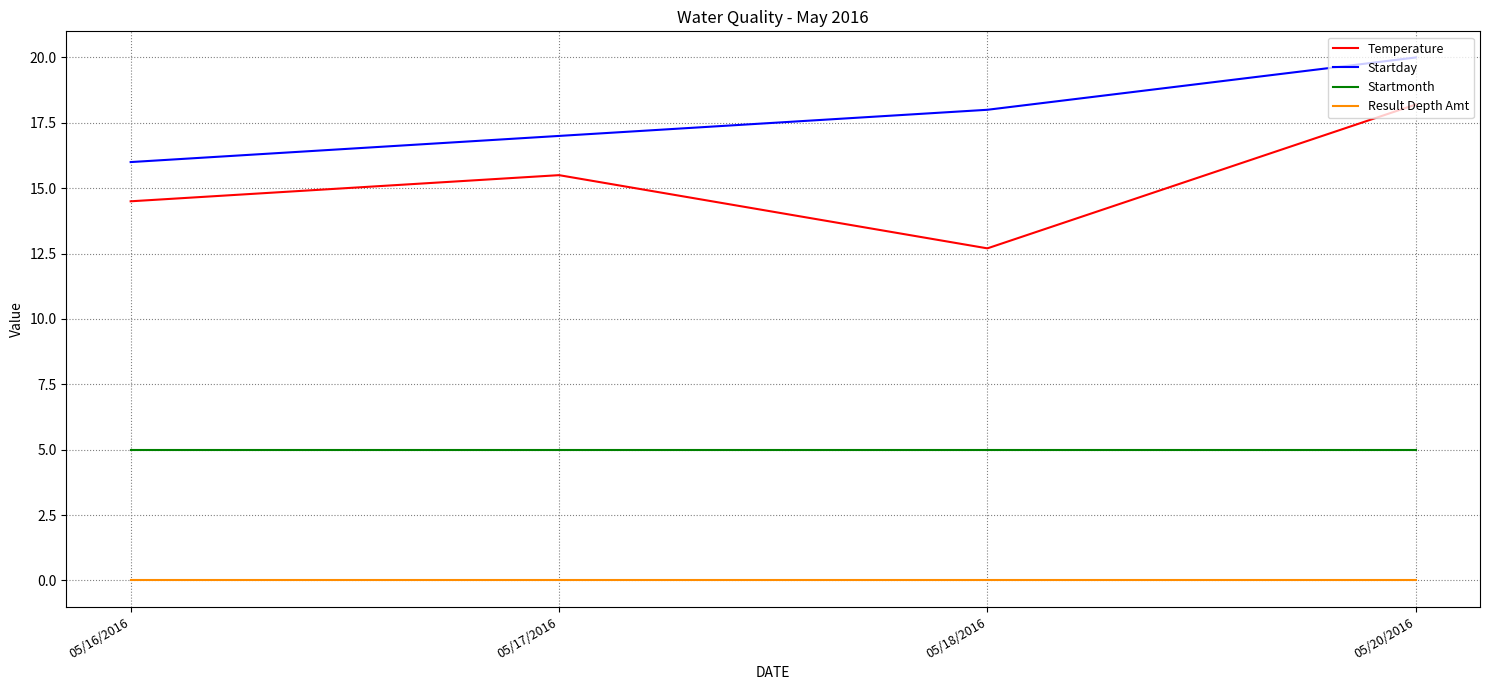

True or false: Temperature and Startmonth cross at least once.

False